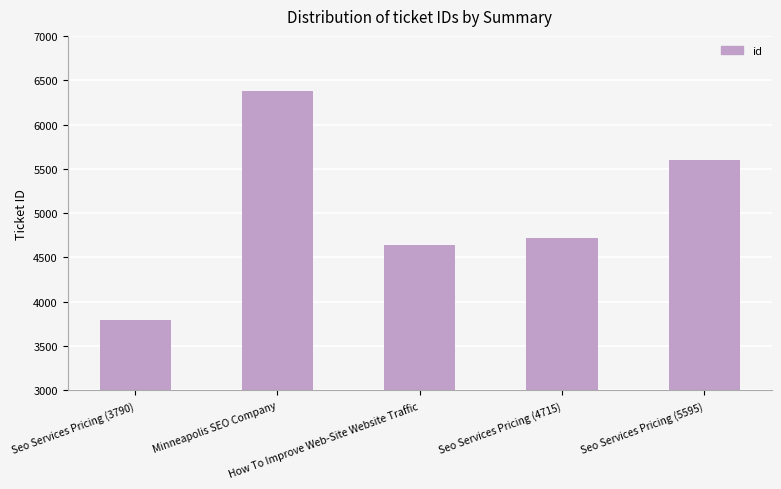

What is the difference between the maximum and second lowest values?

1738